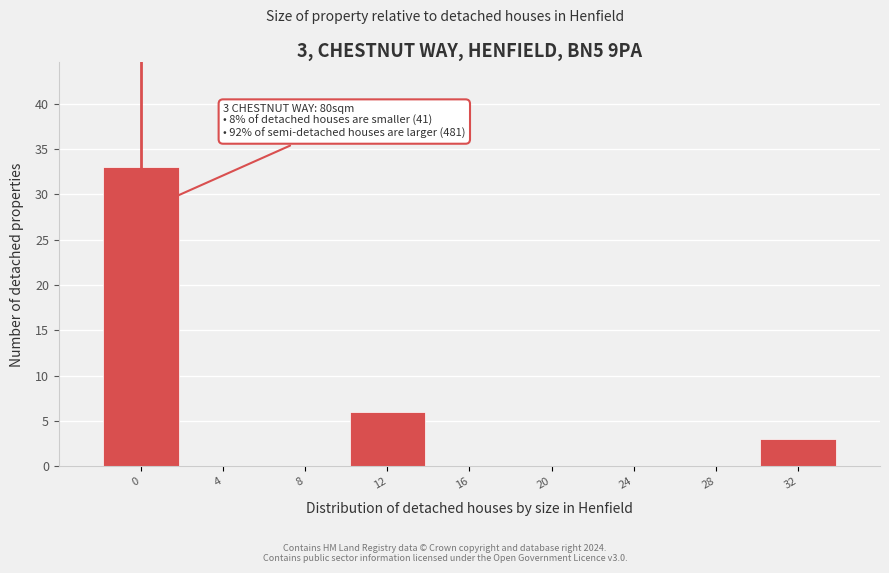

Reading right to left, list all the values displayed in this chart.

32=3	28=0	24=0	20=0	16=0	12=6	8=0	4=0	0=33